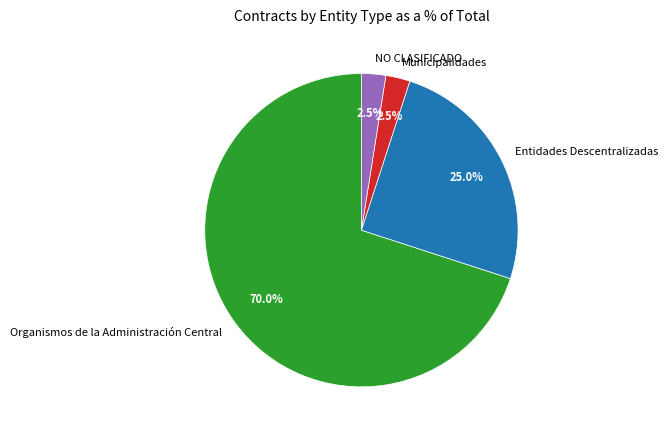

Which slice is the largest?

Organismos de la Administración Central